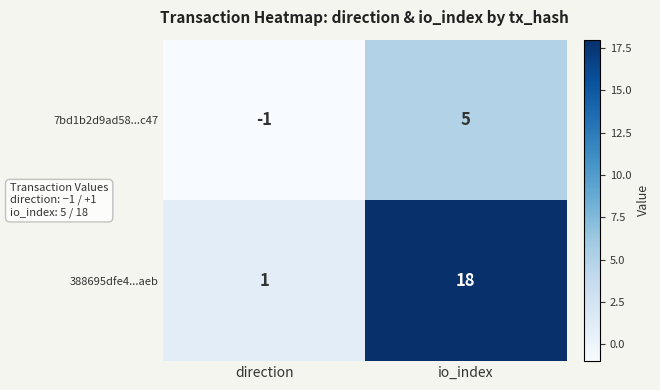

Which category has the lowest value in the 388695dfe4...aeb series?

direction